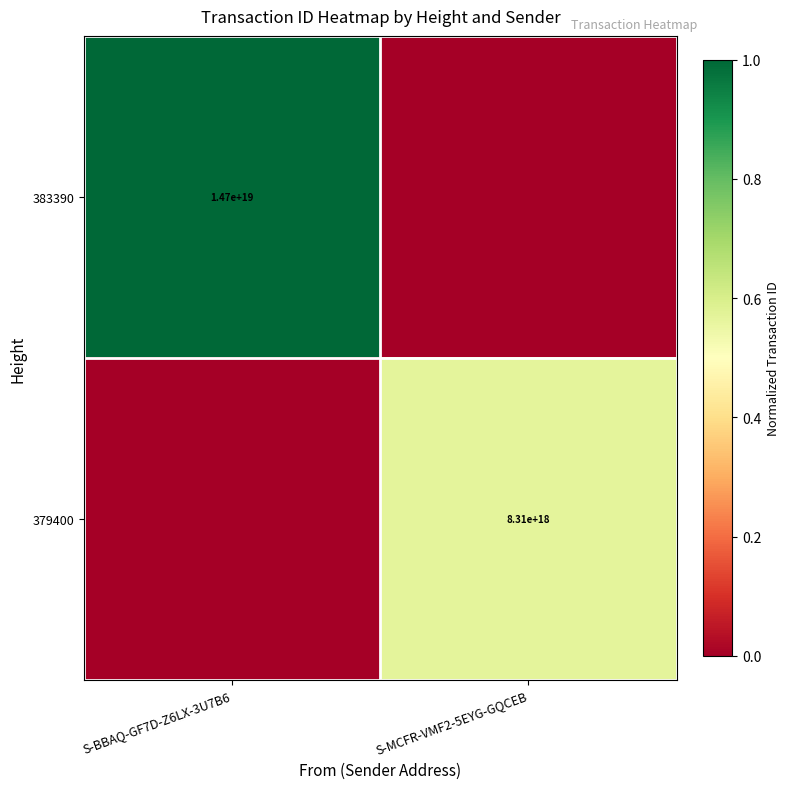

Is the value of 383390 at S-BBAQ-GF7D-Z6LX-3U7B6 greater than the value of 379400 at S-MCFR-VMF2-5EYG-GQCEB?

Yes